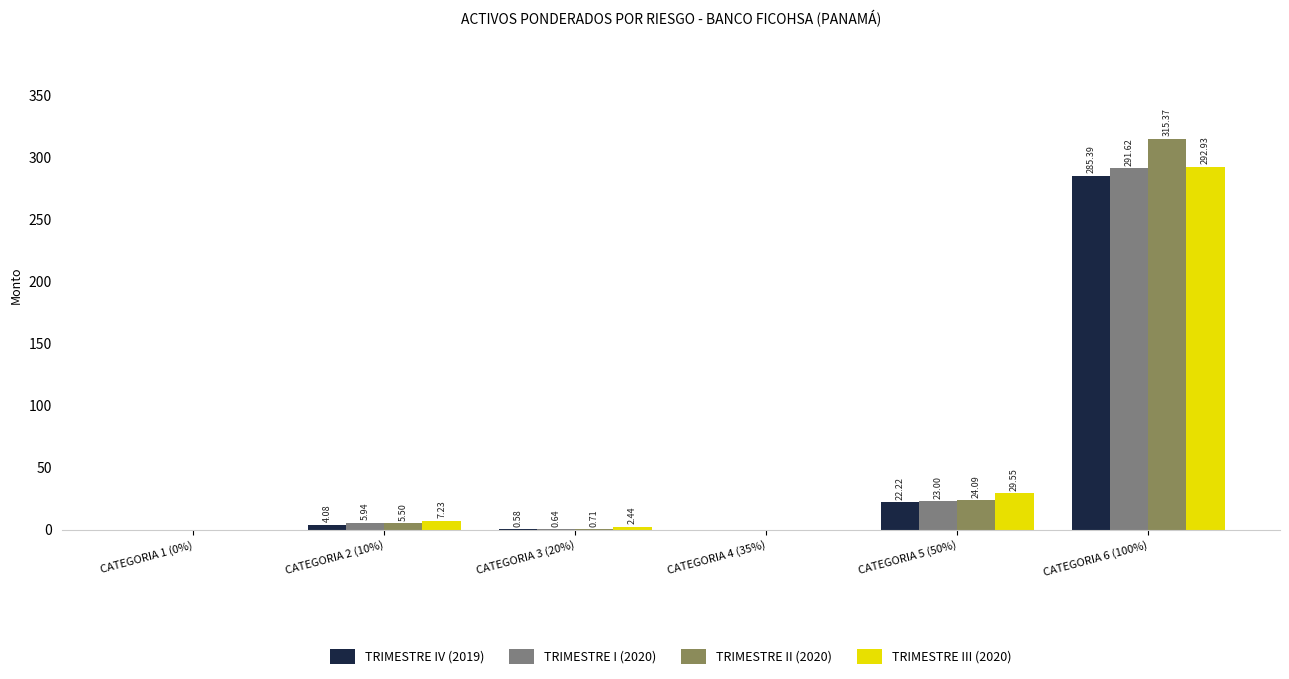

What is the maximum value shown in the chart?

315.4